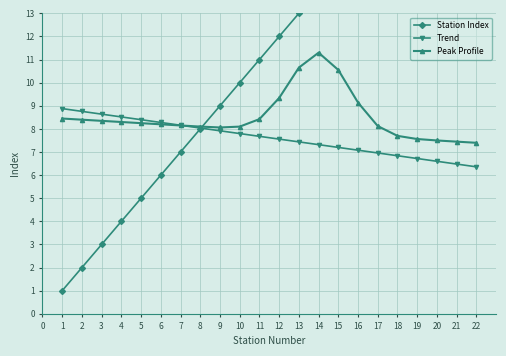

Which has a higher value, 10 or 13?

13